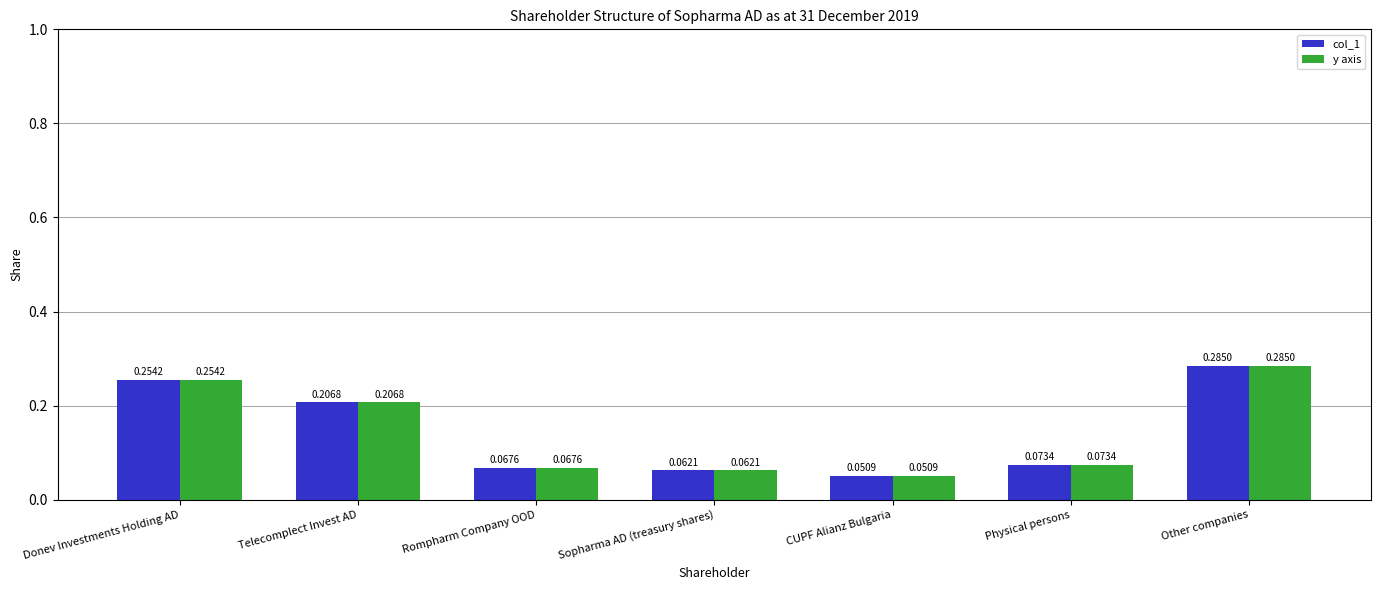

Which category has the lowest value in the y axis series?

CUPF Alianz Bulgaria